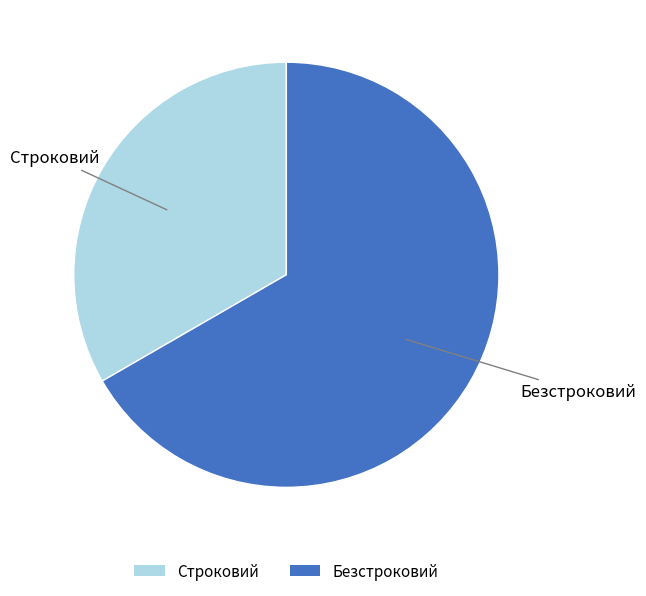

Does any single category account for the majority?

Yes